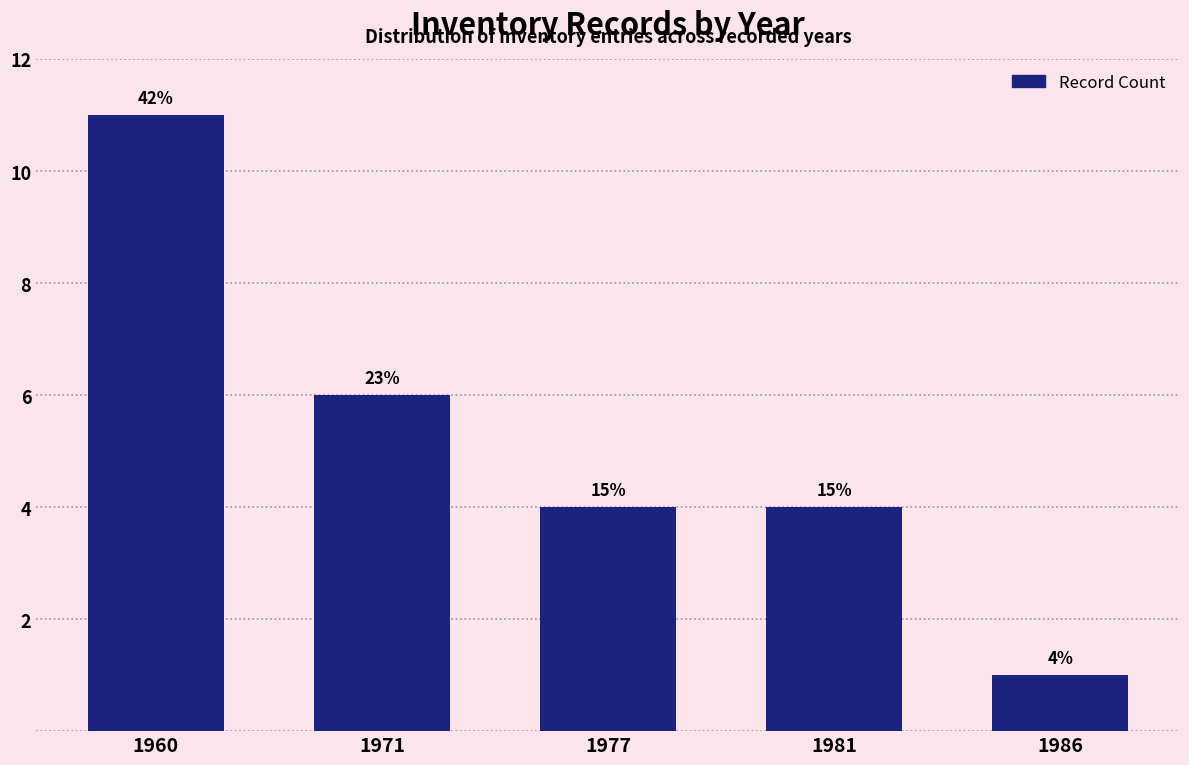

Are the bars horizontal?

No